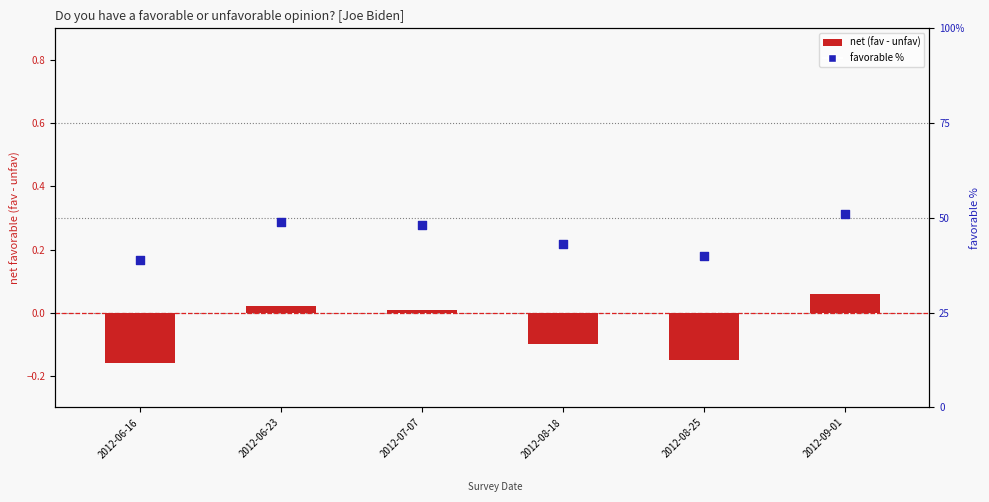

Which series reaches the minimum Y coordinate?

net (fav - unfav)